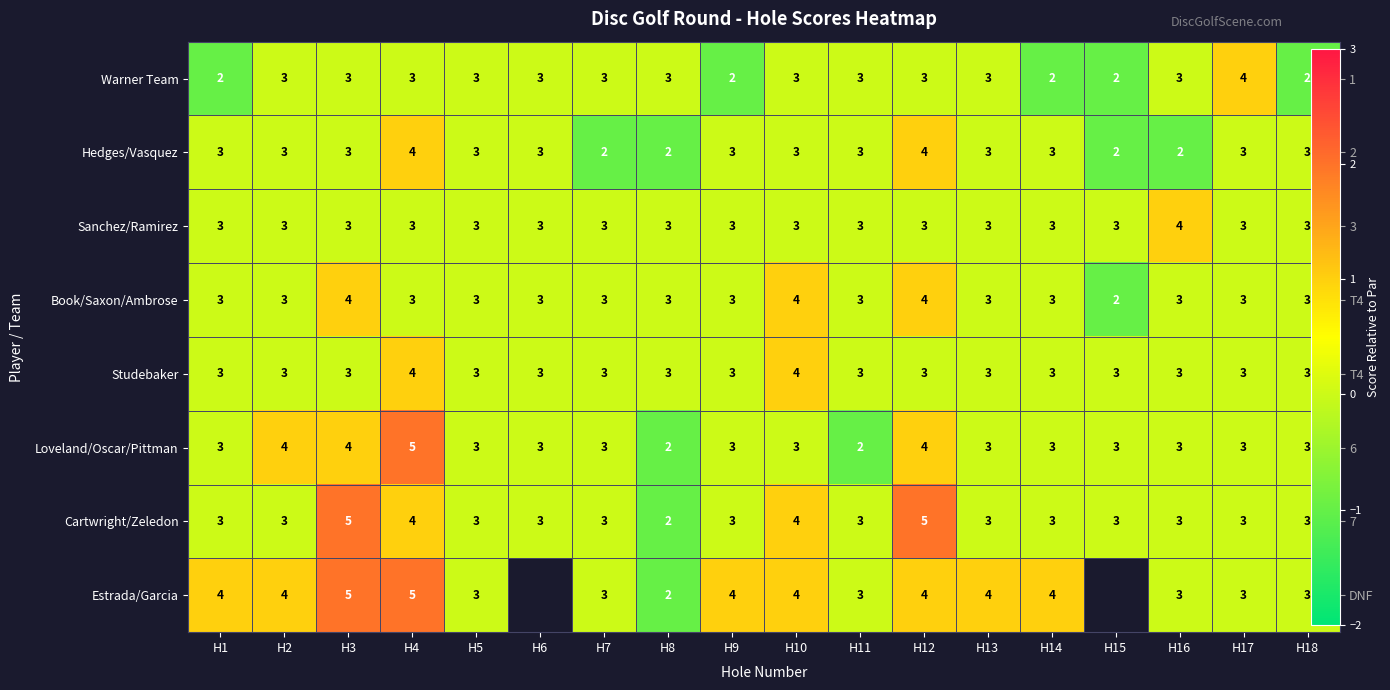

Rank the series by their maximum value, from lowest to highest.

Warner Team, Hedges/Vasquez, Sanchez/Ramirez, Book/Saxon/Ambrose, Studebaker, Loveland/Oscar/Pittman, Cartwright/Zeledon, Estrada/Garcia